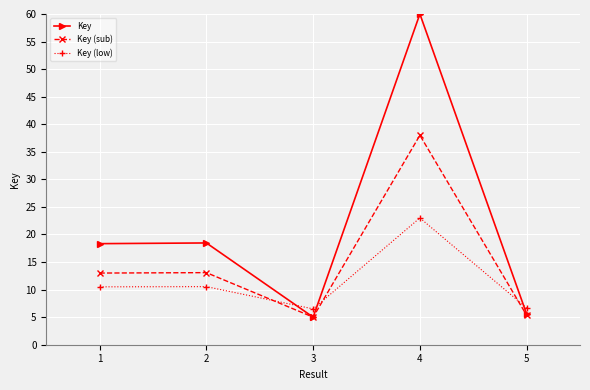

Where do Key and Key (low) first cross each other?

2 and 3